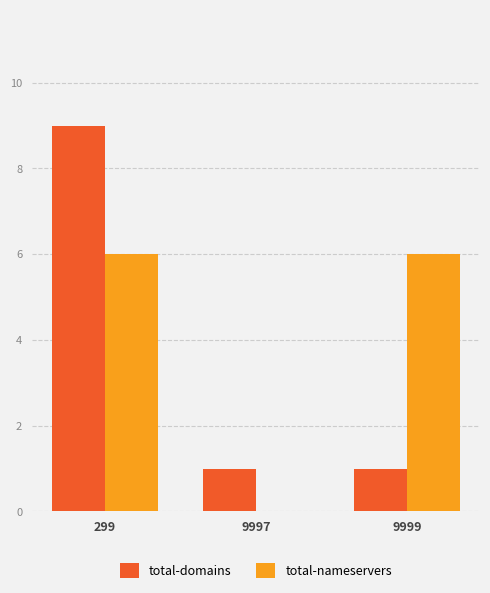

Is it true that total-domains equals 2 at 9999?

False